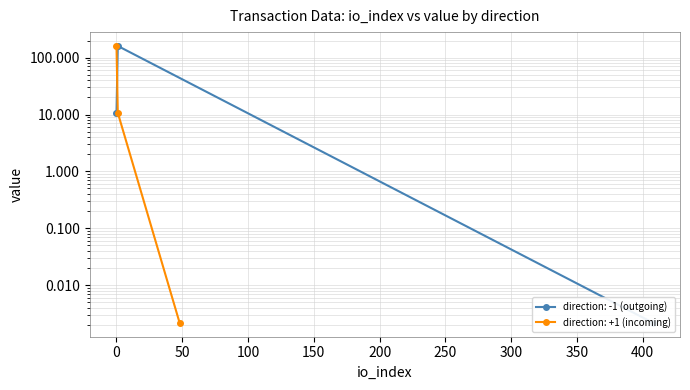

What is the change in value from 0 to 50?

-10.7